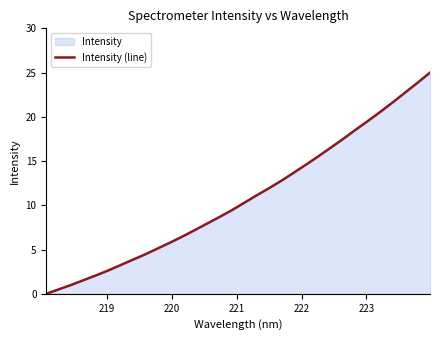

How many series are shown in this chart?

1